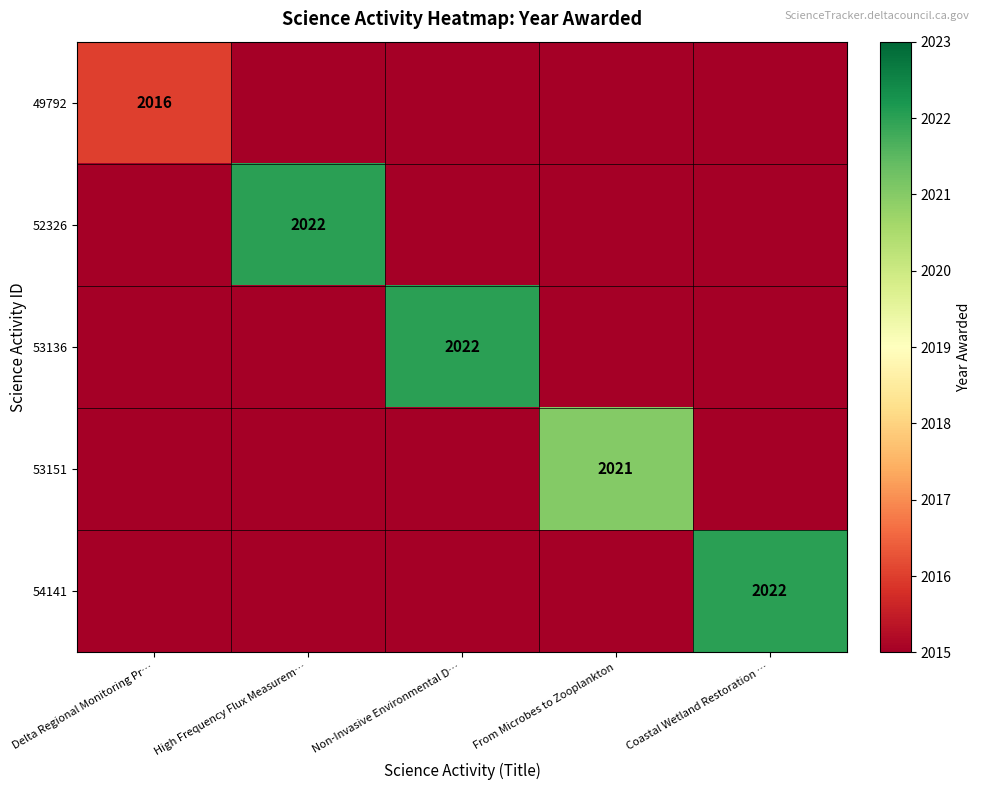

The 54141 series shows 954 at Coastal Wetland Restoration …. True or false?

False